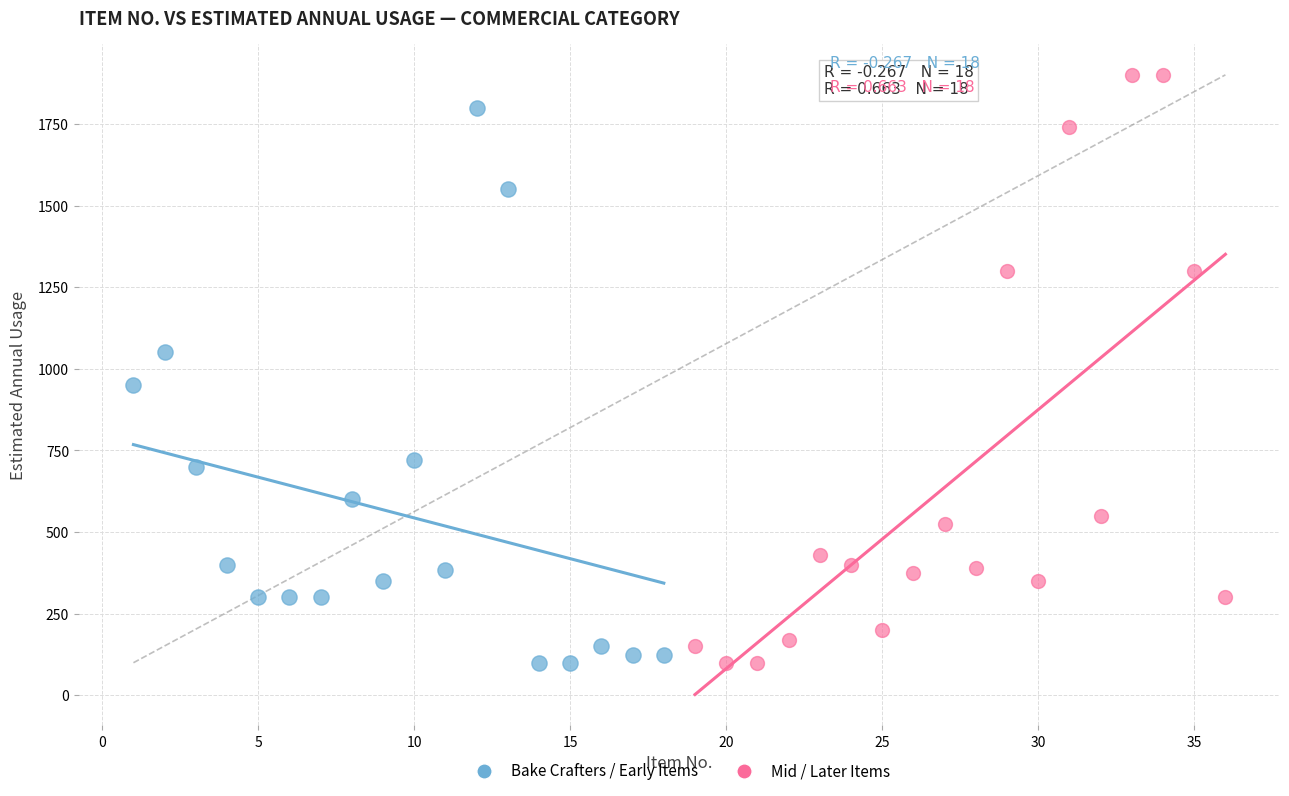

Which series reaches the maximum Y coordinate?

Mid / Later Items